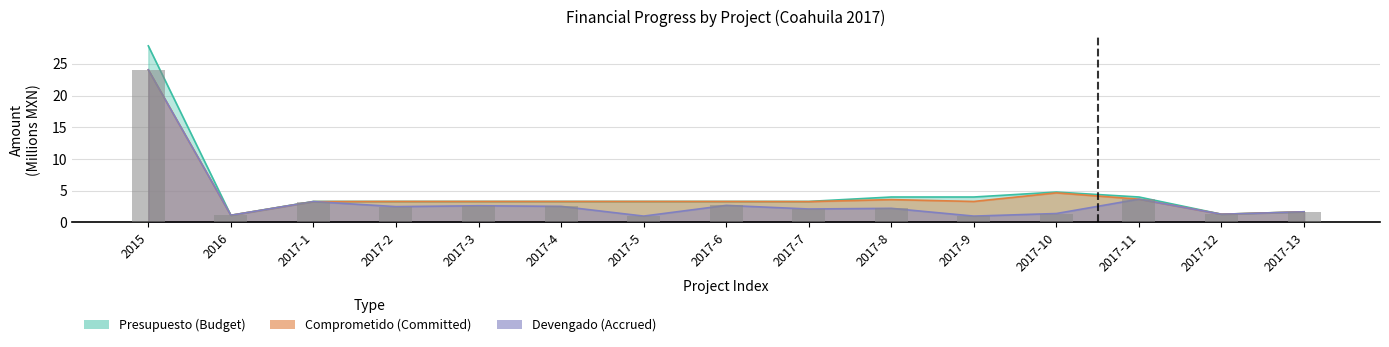

What is the label of the 2nd bar from the right?

2017-12